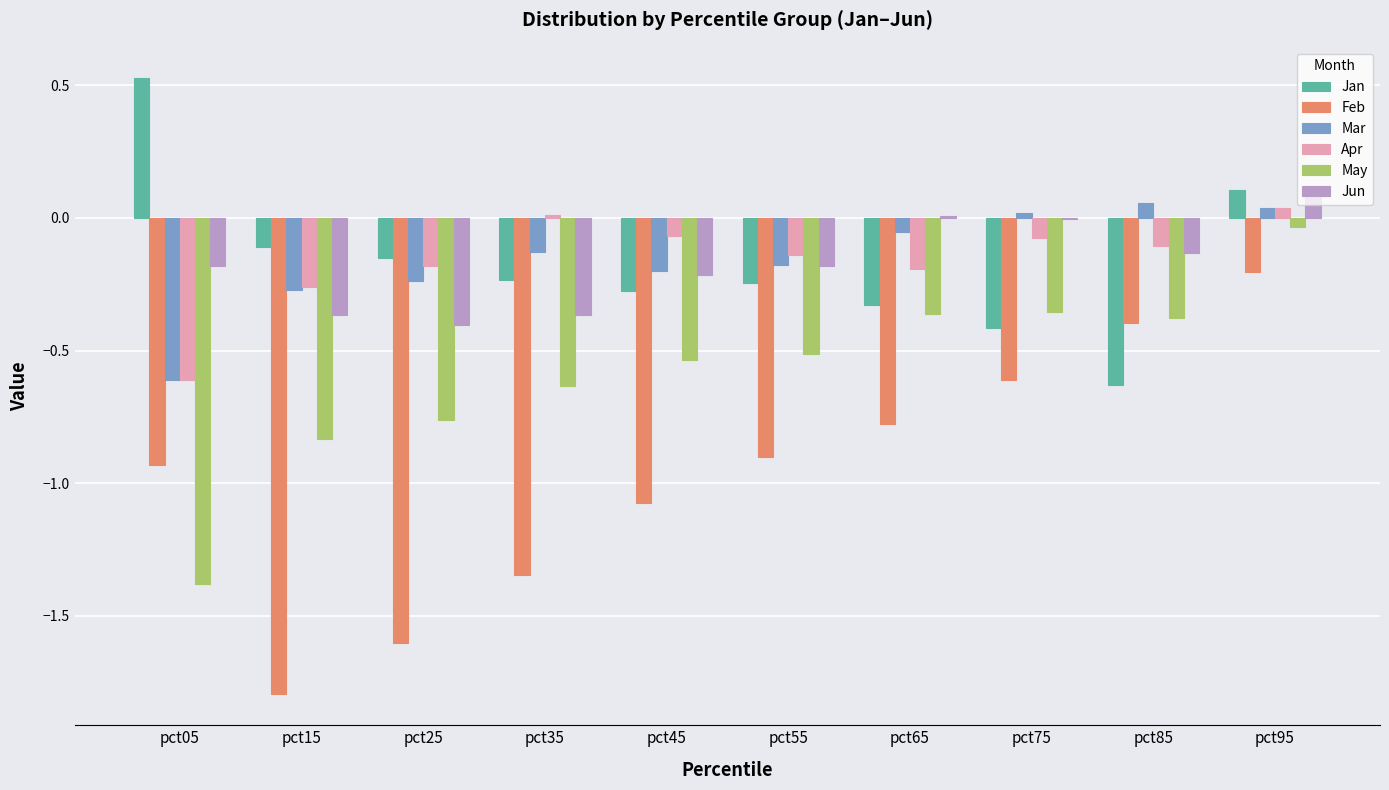

What is the approximate value of Feb at pct45?

-1.1